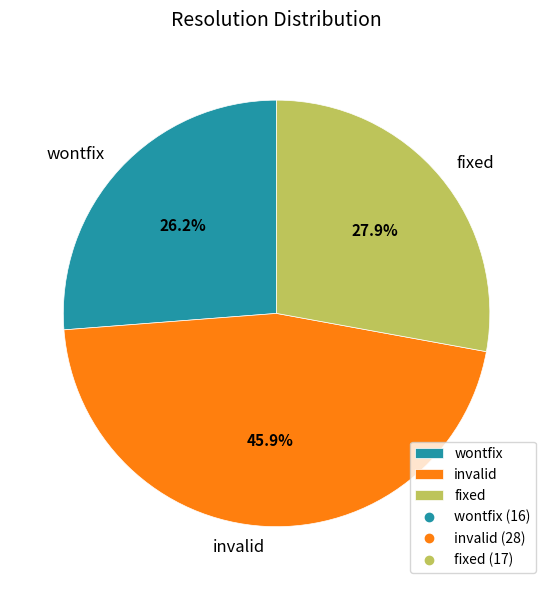

To the nearest percent, what is the combined percentage of wontfix and fixed?

54%